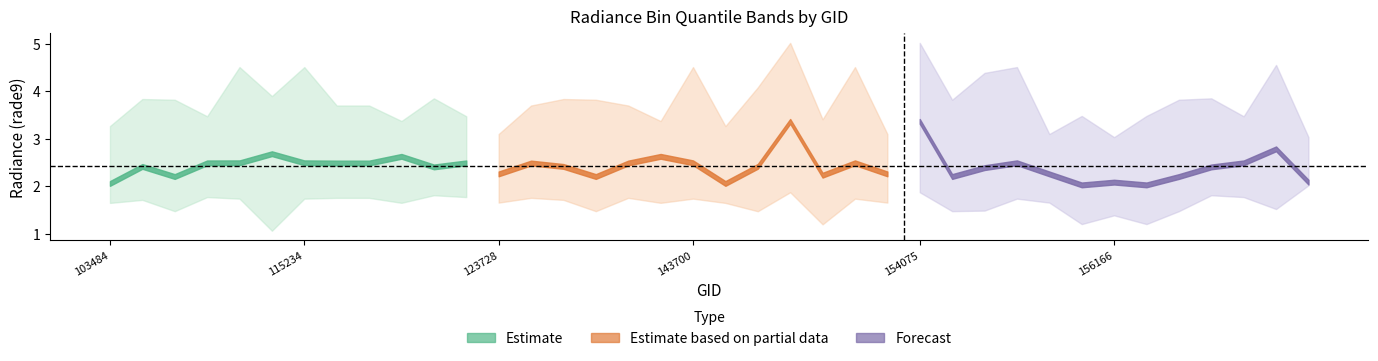

What is the sum of the rade9_bin_mdn values at 150161 and 121078?

4.7